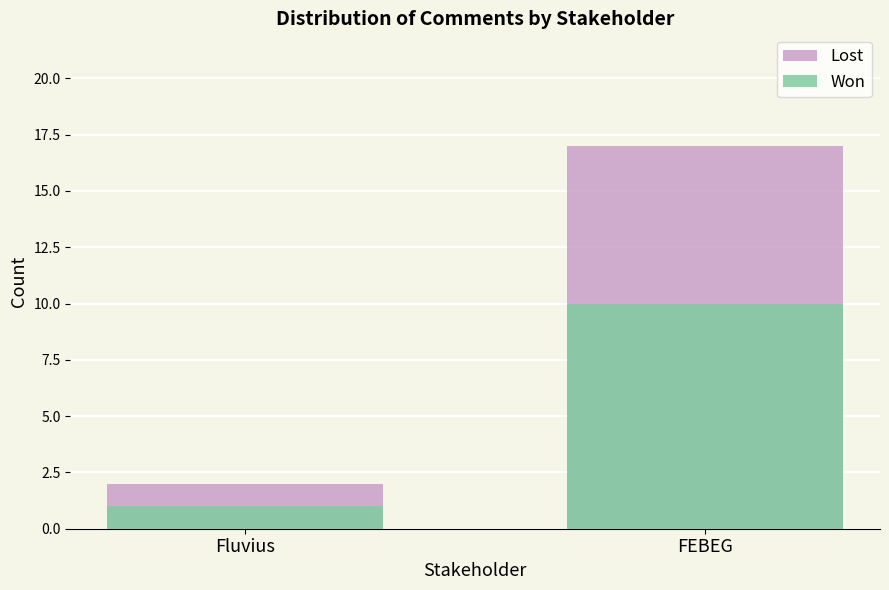

At which label does Won reach its minimum?

Fluvius